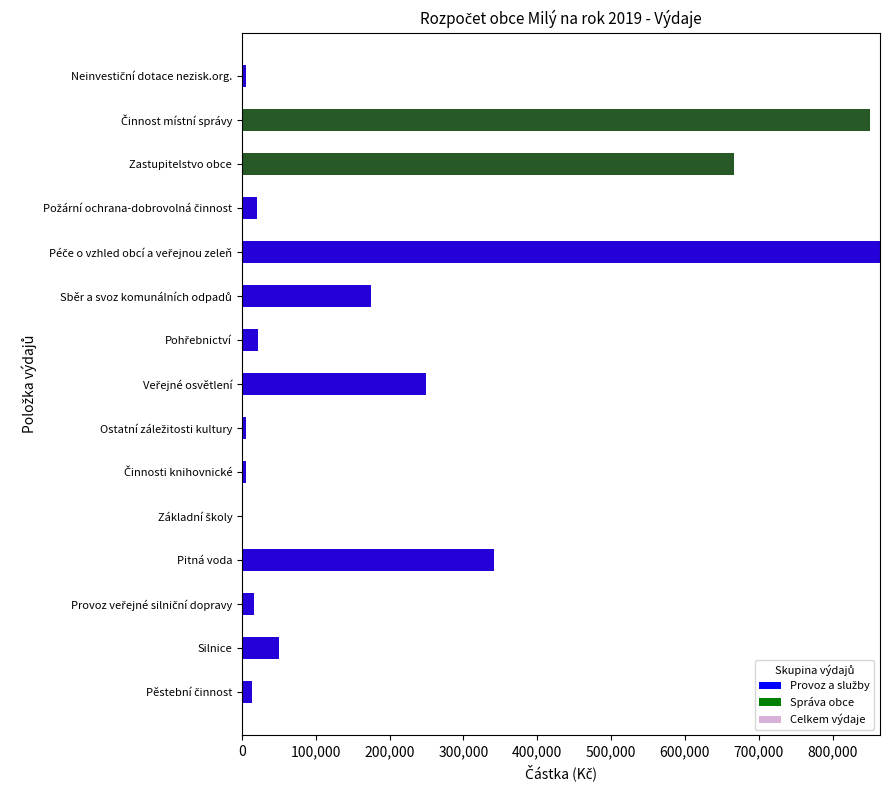

How many positive values does the Provoz a služby series have?

12